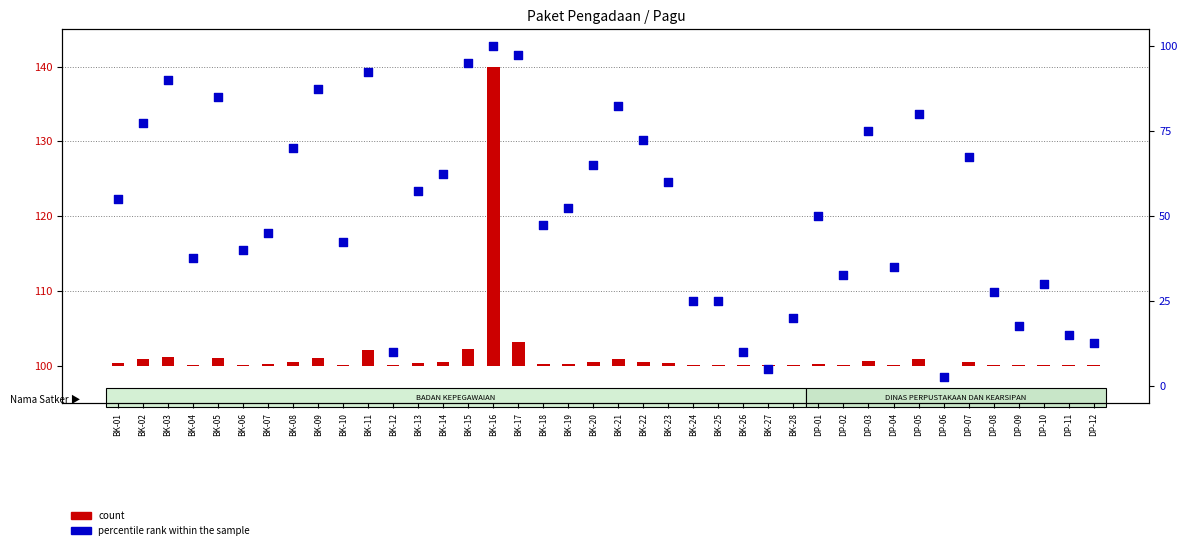

Which series contains the lowest Y value?

count